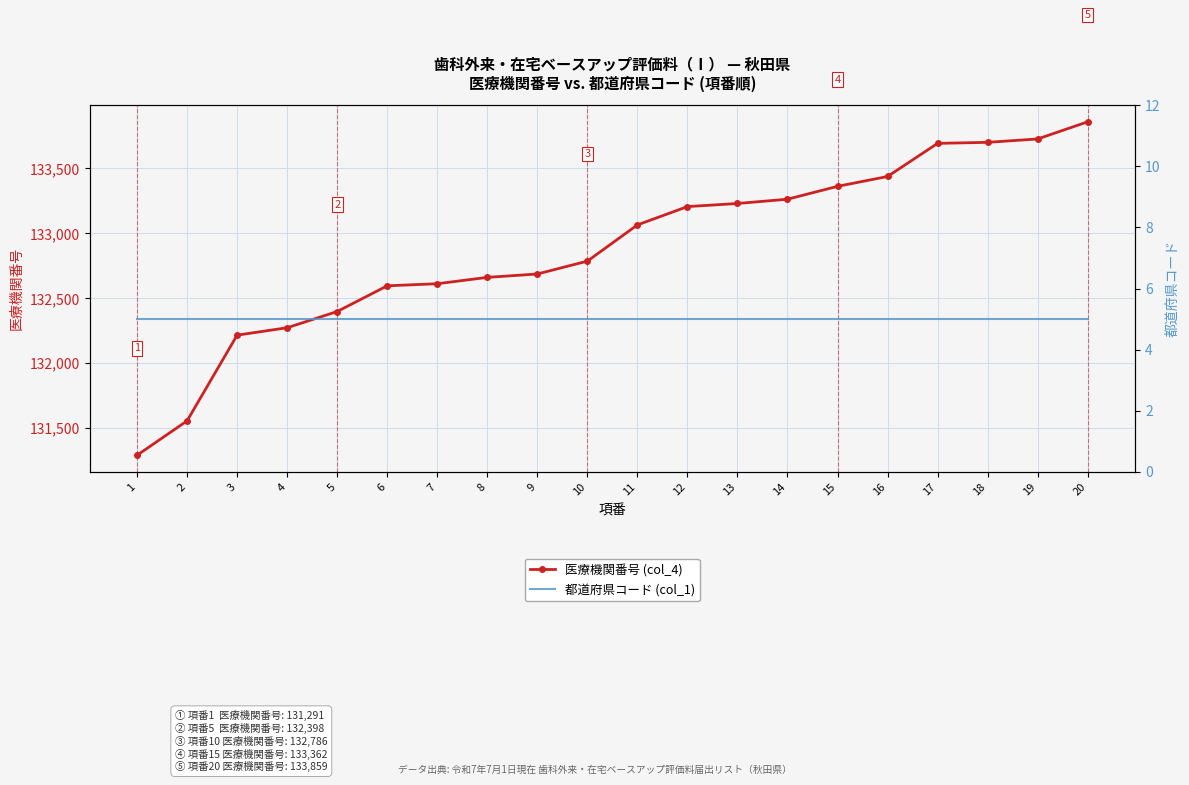

List the labels in order of 都道府県コード (col_1) value, largest first.

1, 2, 3, 4, 5, 6, 7, 8, 9, 10, 11, 12, 13, 14, 15, 16, 17, 18, 19, 20